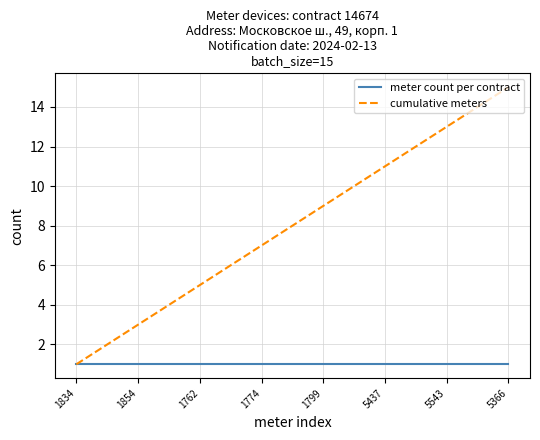

Rank the series by their maximum value, from highest to lowest.

cumulative meters, meter count per contract